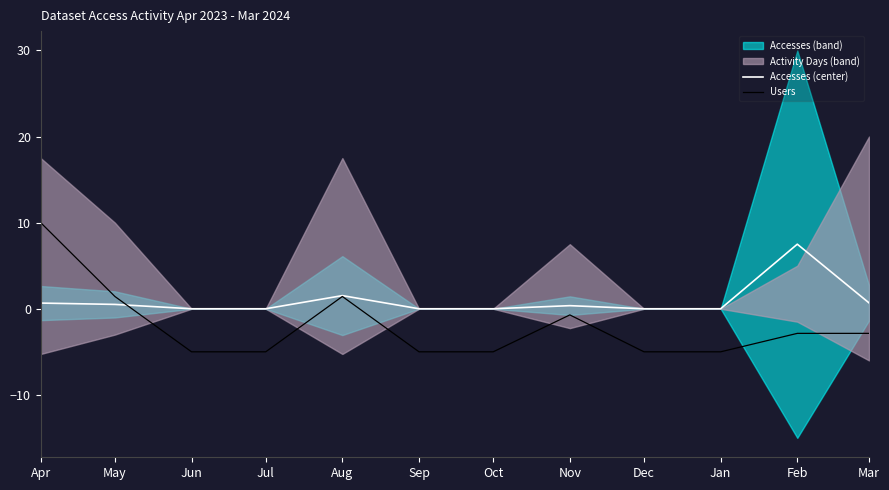

After their last crossing, which series has the higher values: Users or Accesses (center)?

Accesses (center)